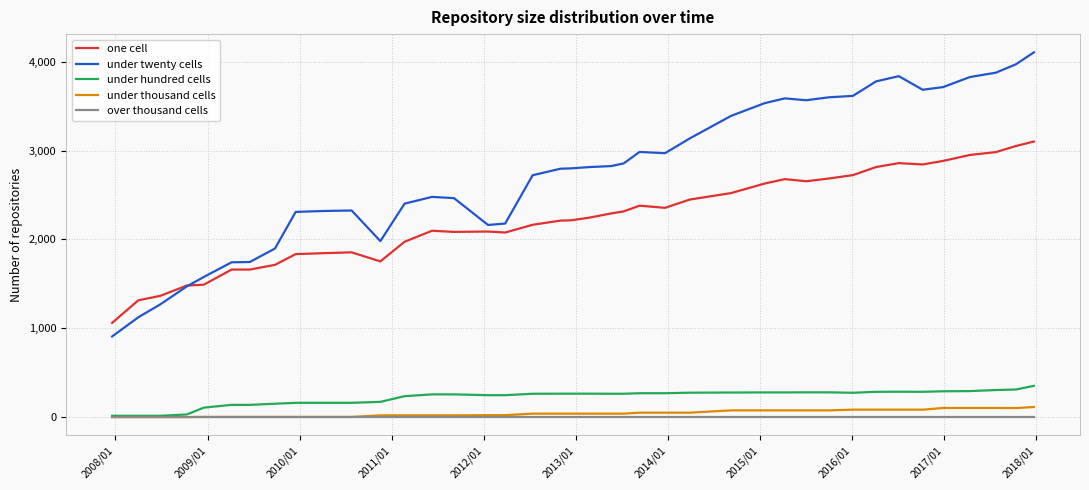

True or false: under twenty cells has more than 0 interior local peaks.

True